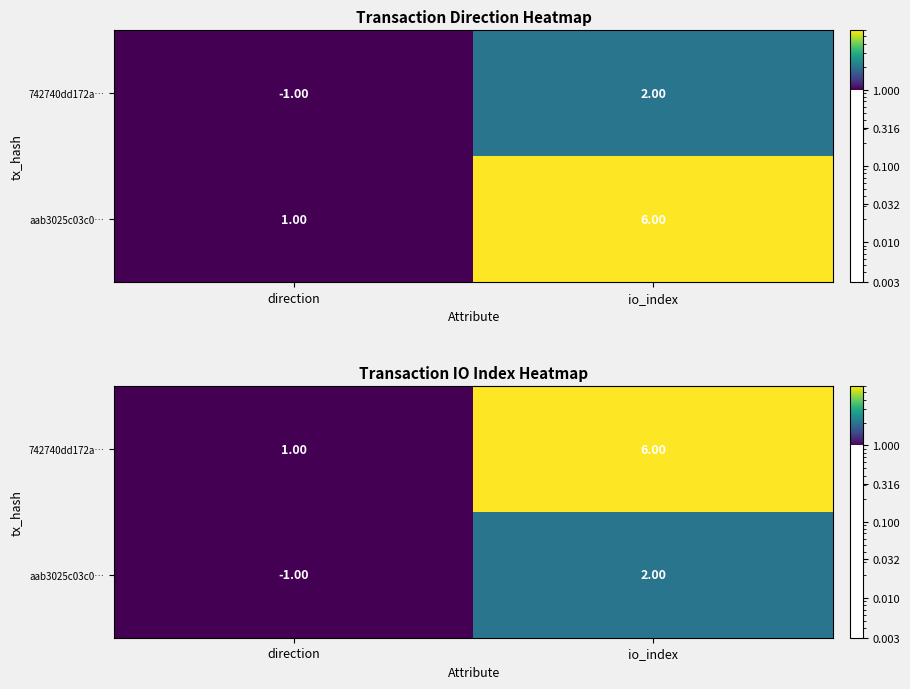

What is the difference between the 742740dd172a… values at io_index and direction?

5